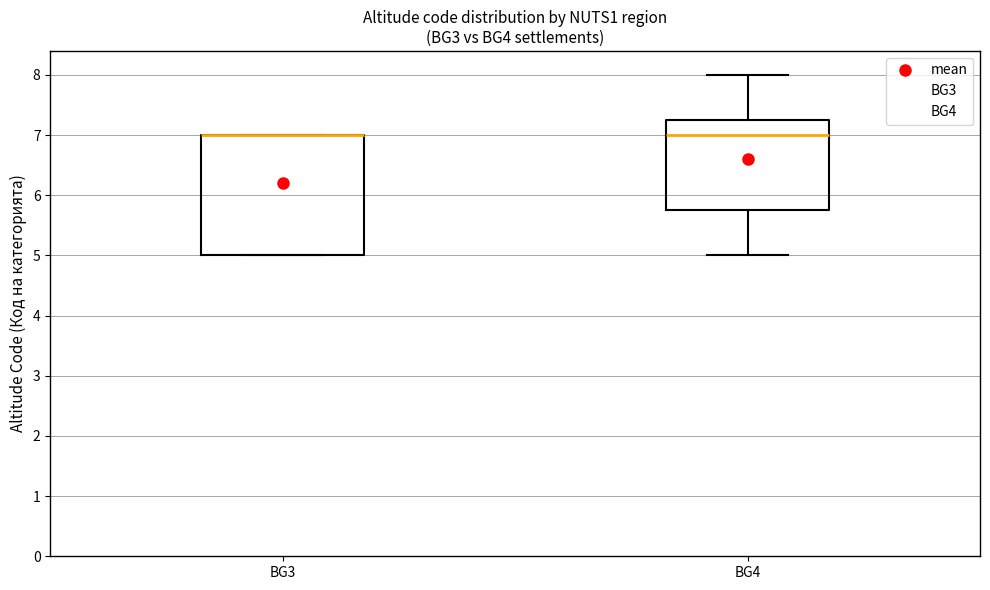

Where is the lower edge of the box for BG3 on the y-axis? The values are not printed on the chart, so give them approximately, as read against the axis.

5.0